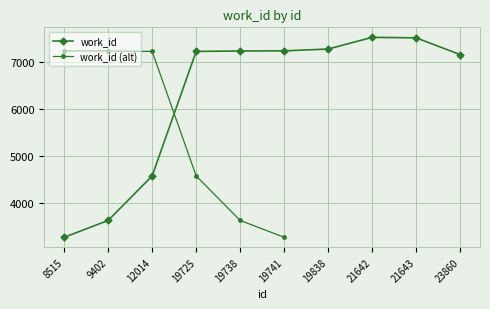

What is the average value?

6266